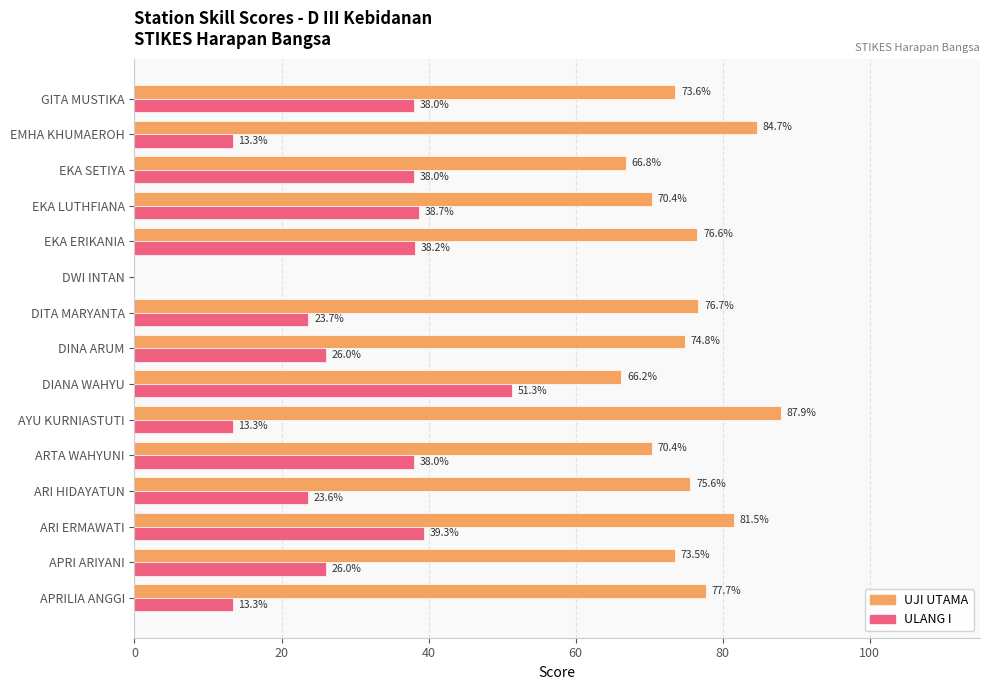

How many categories are shown in the chart?

15